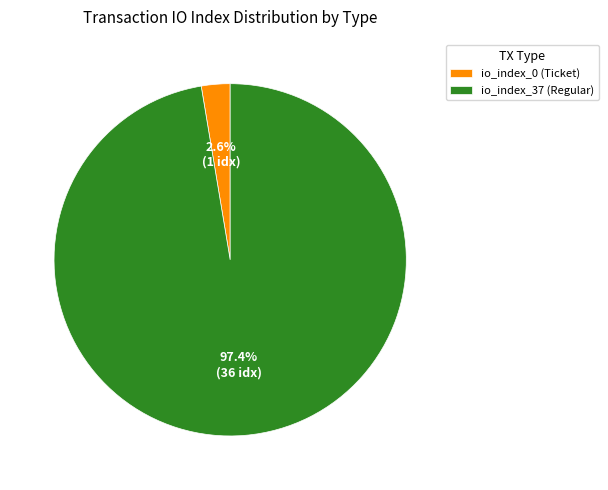

Which slice is the largest?

io_index_37 (Regular)